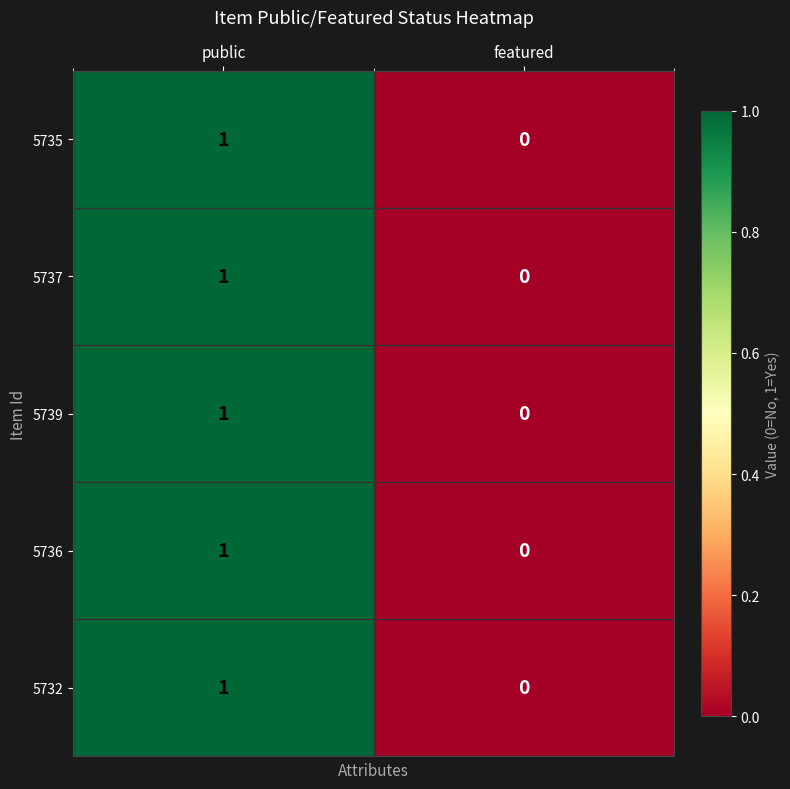

Is the value of 5737 at featured greater than the value of 5735 at public?

No